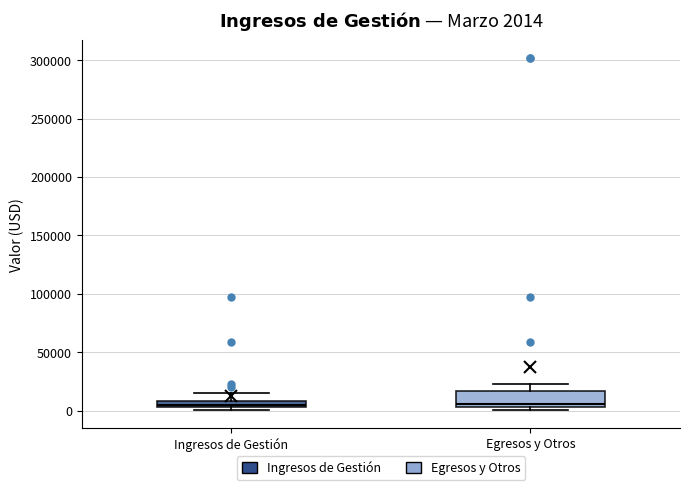

Which box is the tallest, from its lower edge to its upper edge?

Egresos y Otros